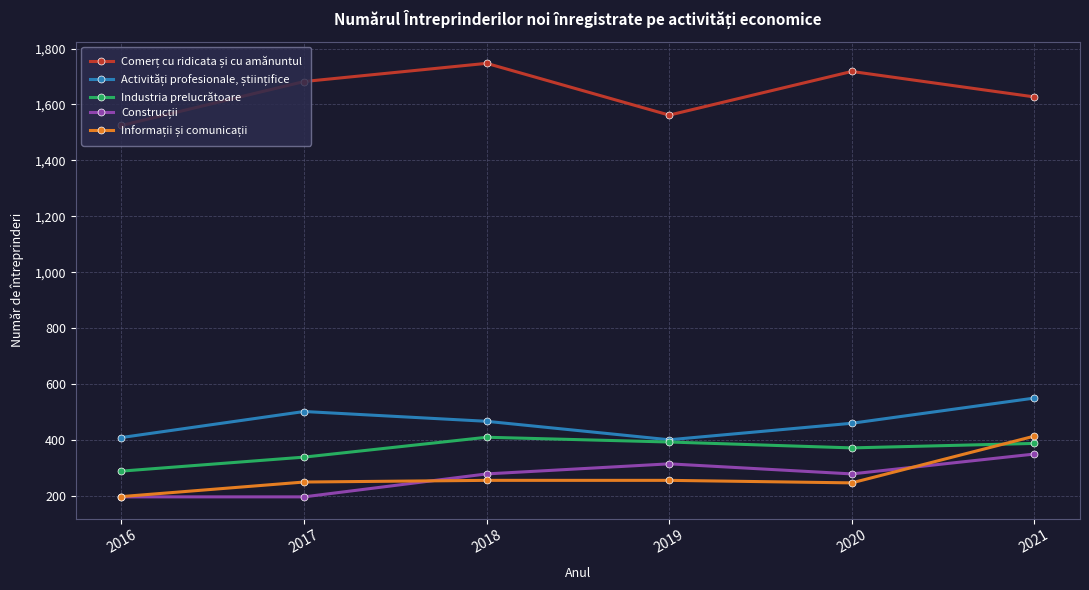

What is the value of the Industria prelucrătoare point at the 5th from the left?

373